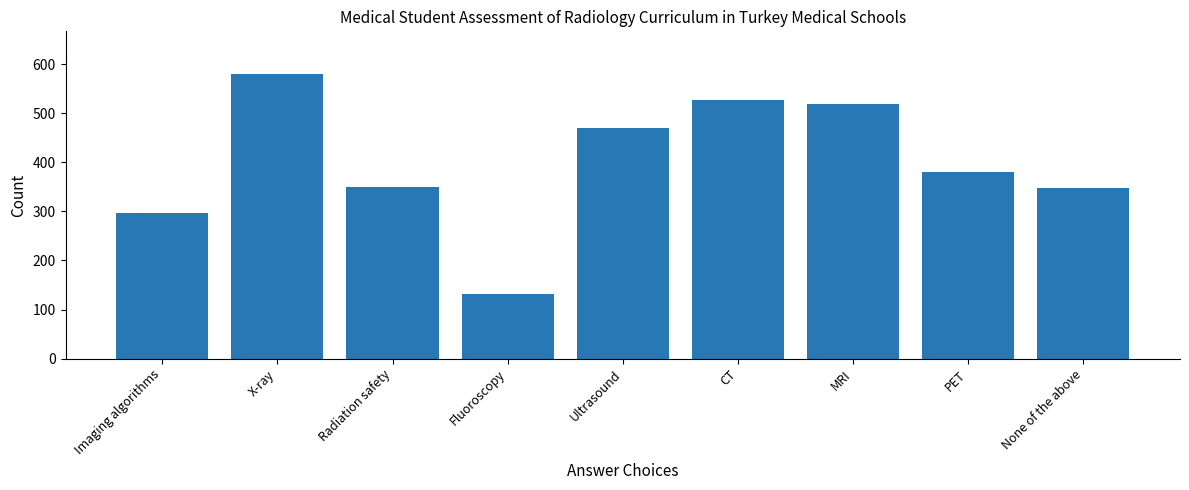

True or false: the data shows 230 at Radiation safety.

False